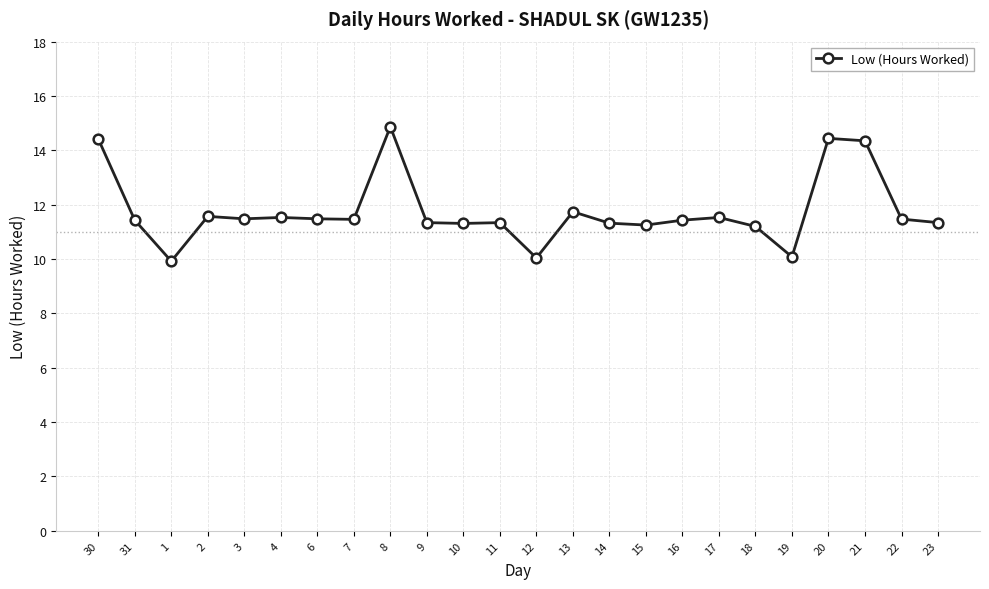

Where is the first local minimum?

1